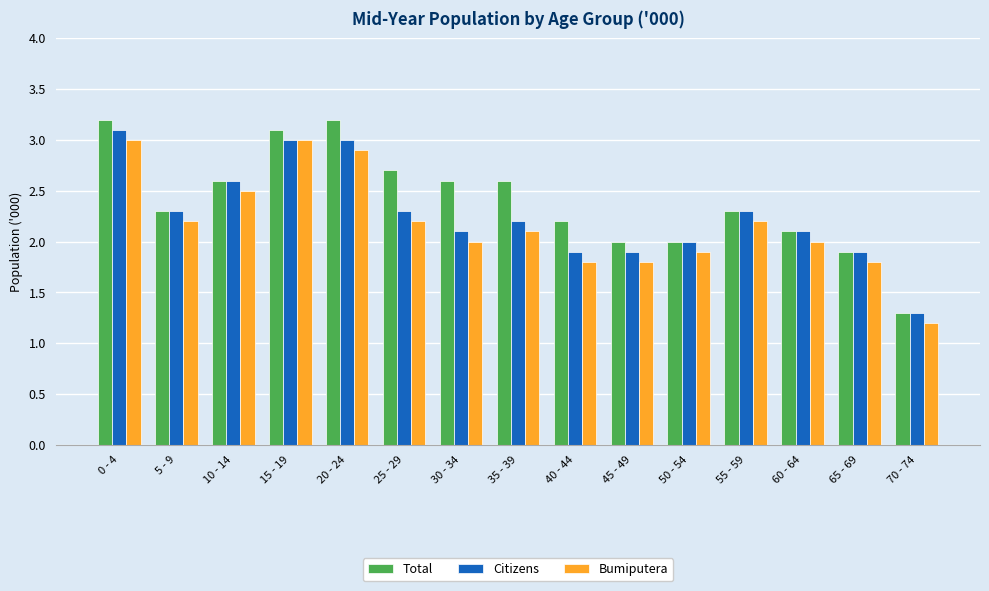

Reading left to right, list all the values displayed in this chart.

Total: 3.2	2.3	2.6	3.1	3.2	2.7	2.6	2.6	2.2	2.0	2.0	2.3	2.1	1.9	1.3
Citizens: 3.1	2.3	2.6	3.0	3.0	2.3	2.1	2.2	1.9	1.9	2.0	2.3	2.1	1.9	1.3
Bumiputera: 3.0	2.2	2.5	3.0	2.9	2.2	2.0	2.1	1.8	1.8	1.9	2.2	2.0	1.8	1.2